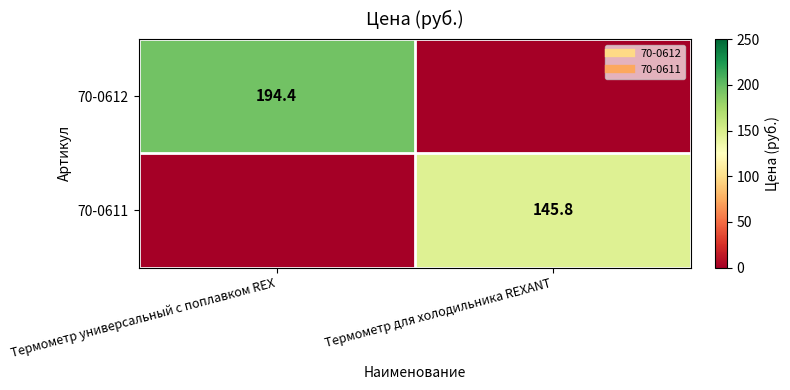

Between Термометр универсальный с поплавком REX and Термометр для холодильника REXANT, which is larger?

Термометр универсальный с поплавком REX